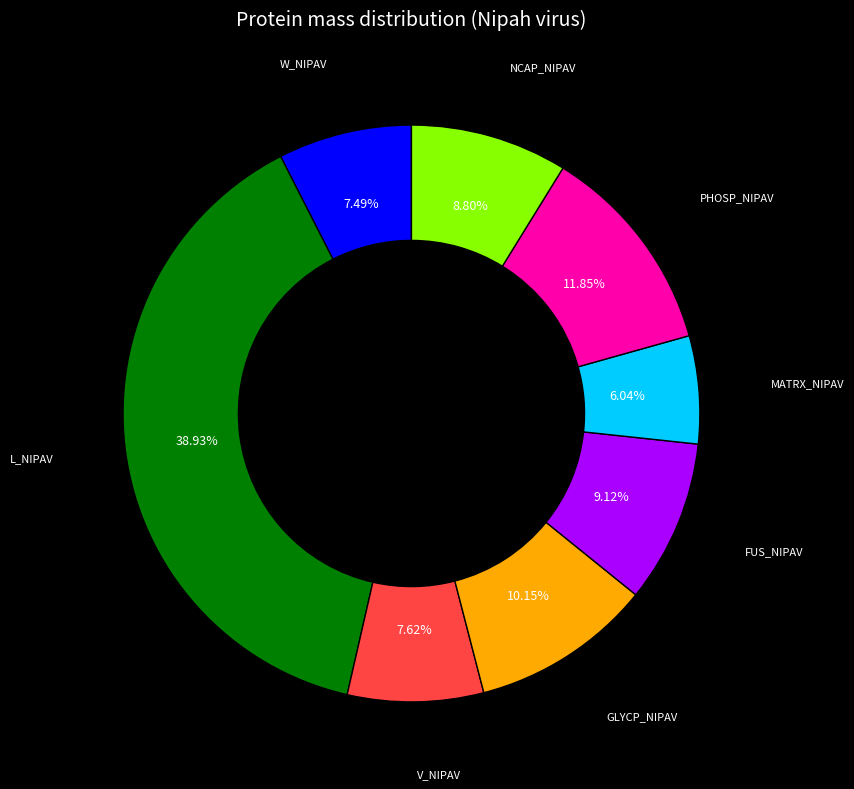

Approximately how many times larger is the value at W_NIPAV compared to GLYCP_NIPAV?

0.7